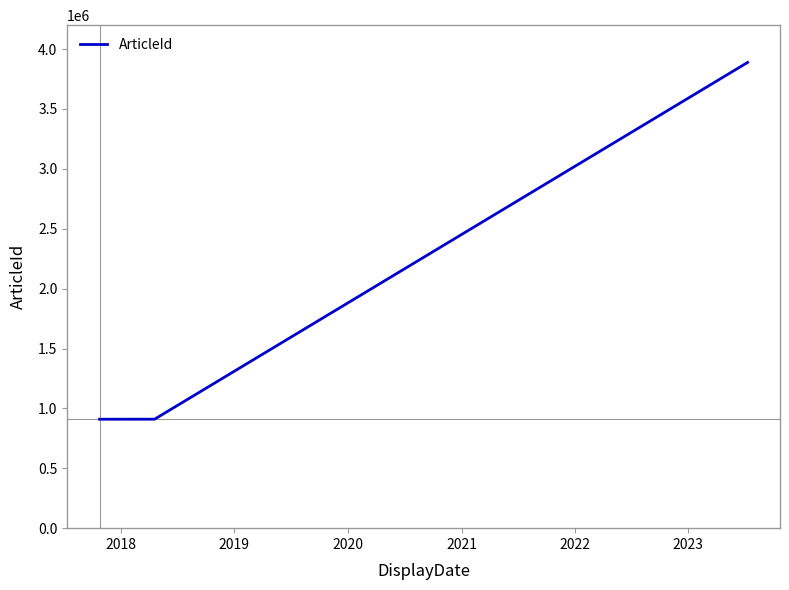

What is the difference between the maximum and minimum values?

2979175